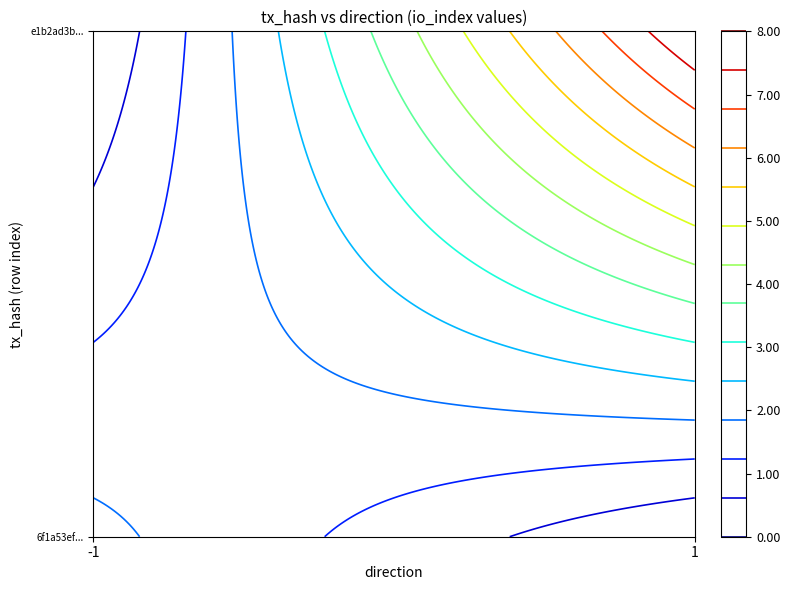

How many data points in e1b2ad3bcca0c910df05372e39f4dd980656ba7 are less than 8?

2